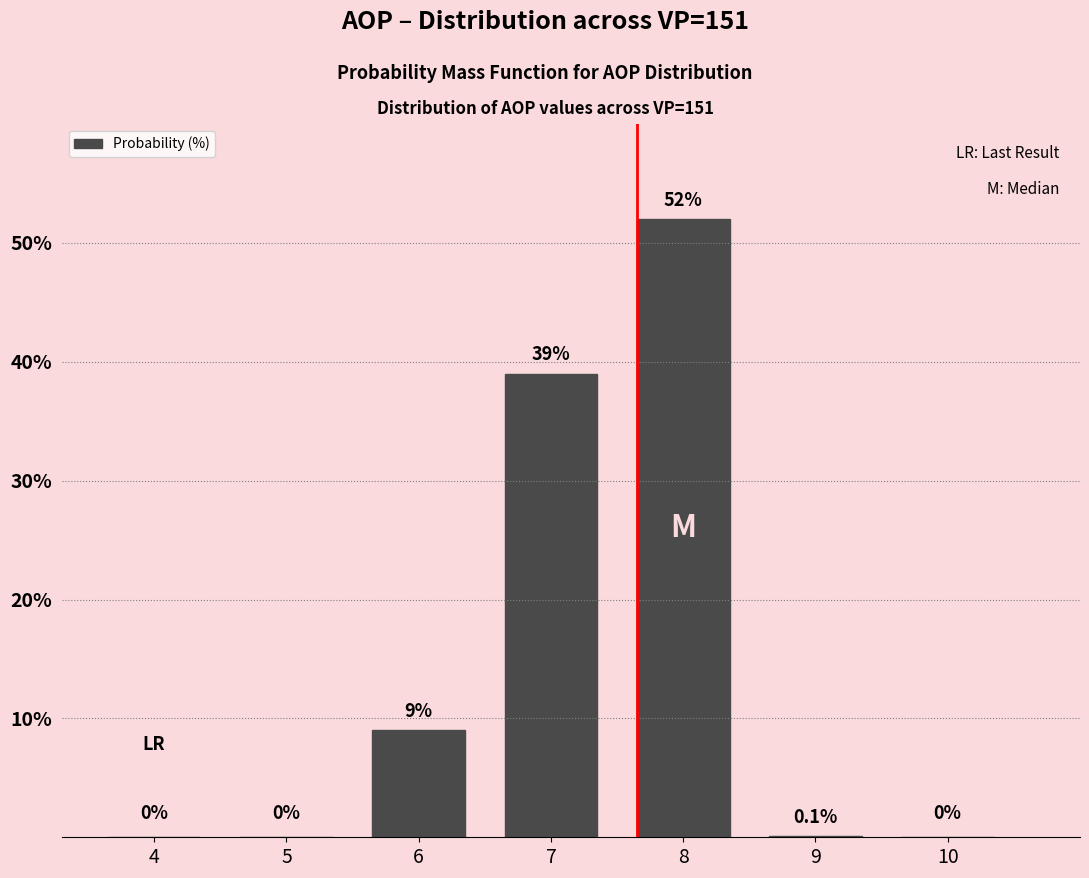

Reading left to right, list all the values displayed in this chart.

4=0.0	5=0.0	6=9.0	7=39.0	8=52.0	9=0.1	10=0.0